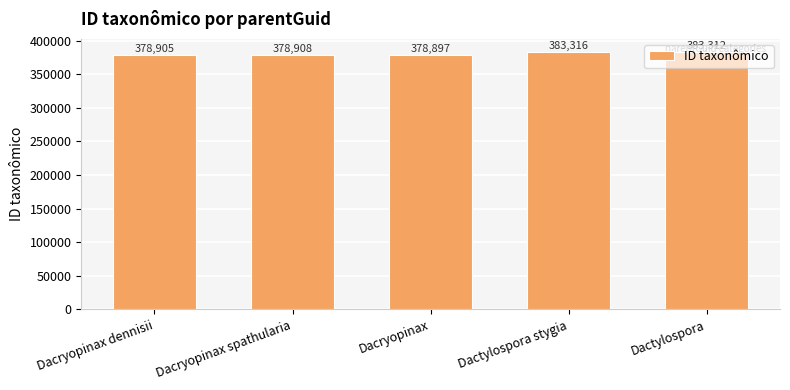

What is the sum of all values?

1903338